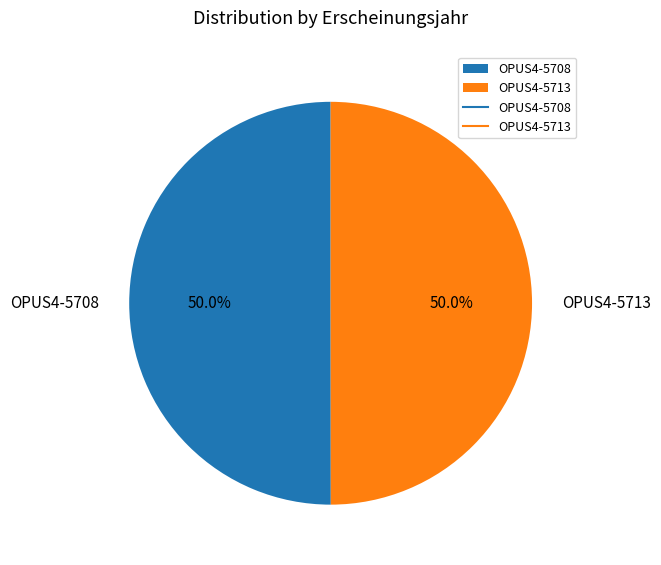

How many segments does this pie chart have?

2